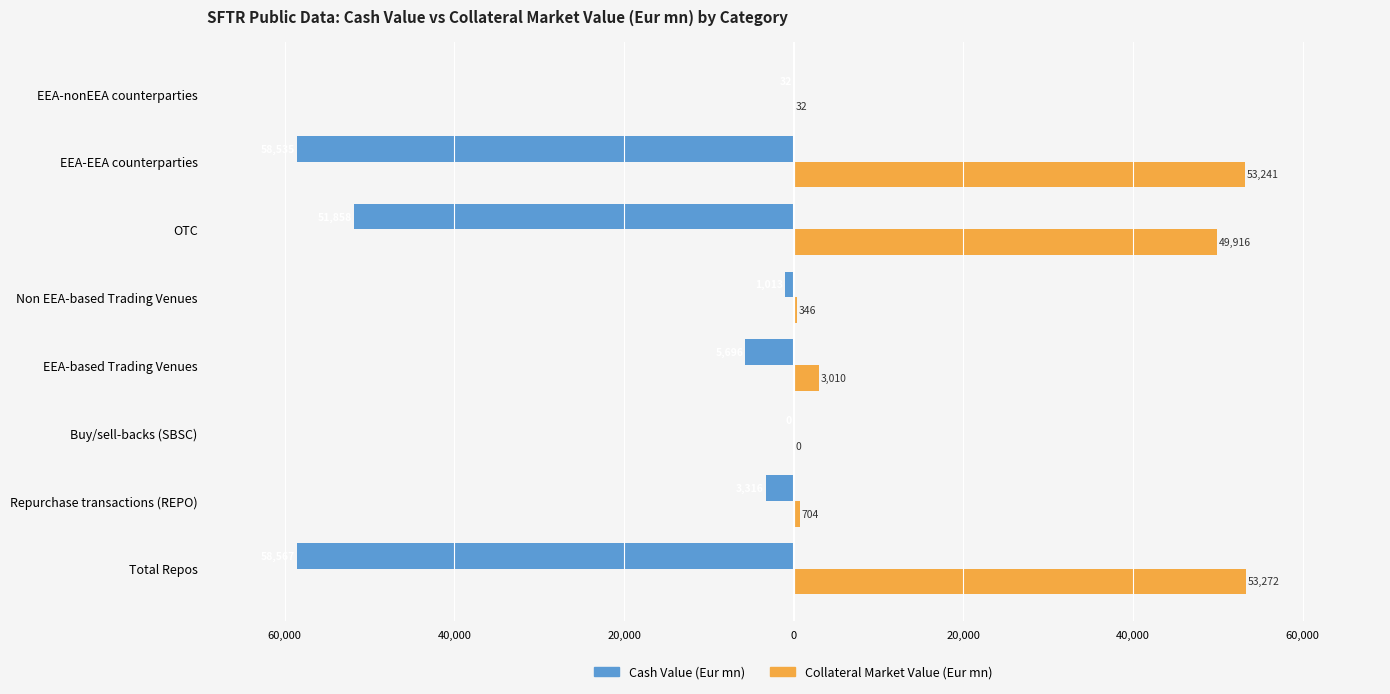

What is the sum of all Collateral Market Value (Eur mn) values?

160521.0